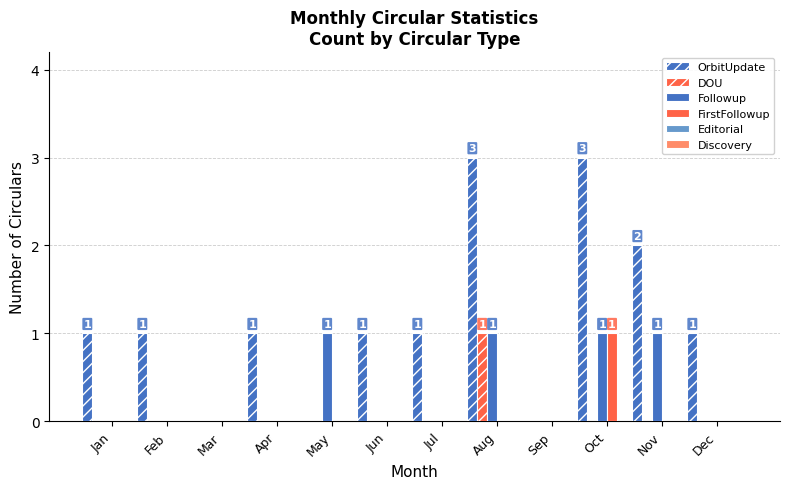

Which series has the largest range (max minus min)?

OrbitUpdate